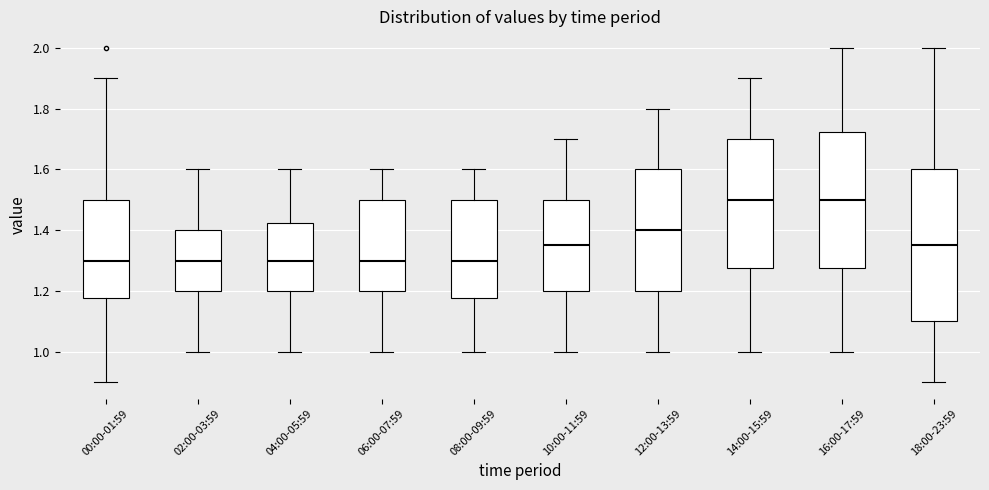

Where does the upper whisker of the box for 04:00-05:59 end on the y-axis? The values are not printed on the chart, so give them approximately, as read against the axis.

1.60